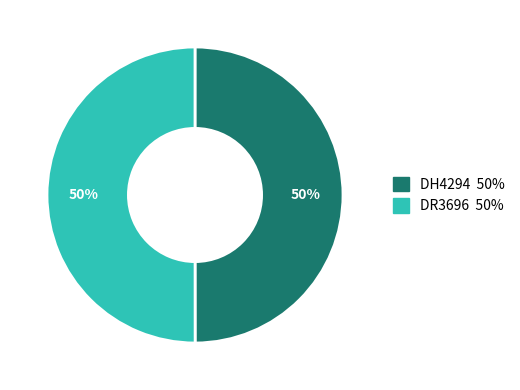

To the nearest percent, what is the average slice percentage?

50%